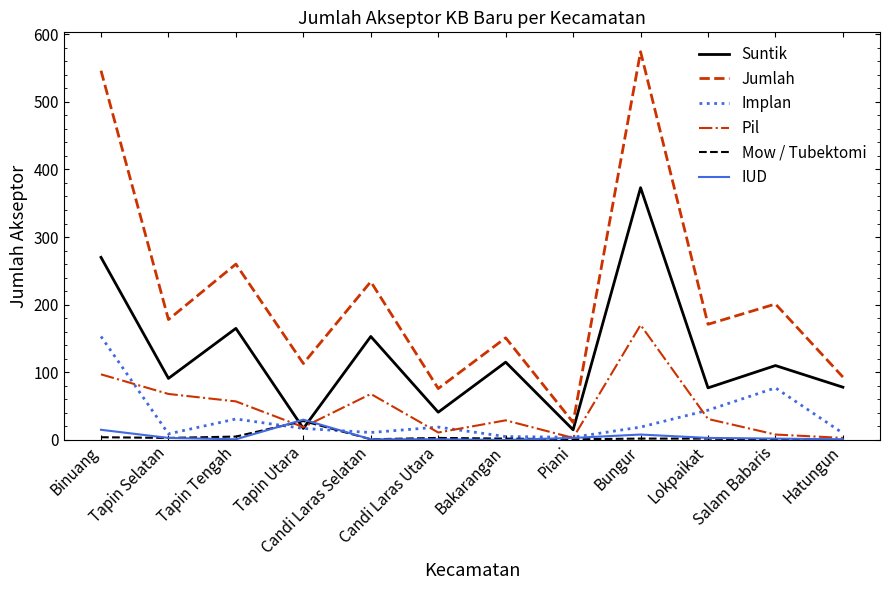

Where is the first local minimum for Suntik?

Tapin Selatan